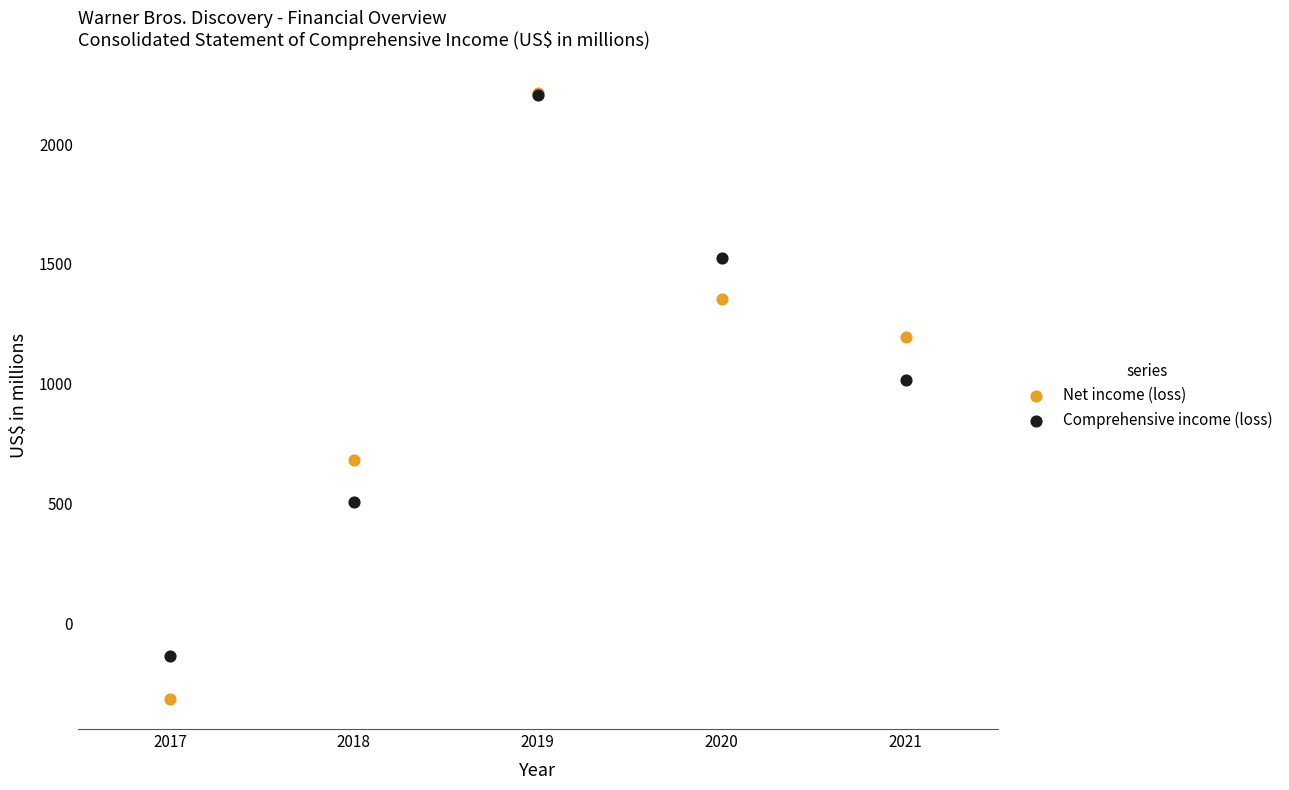

In the Net income (loss) series, what Y value is closest to 950?

1197